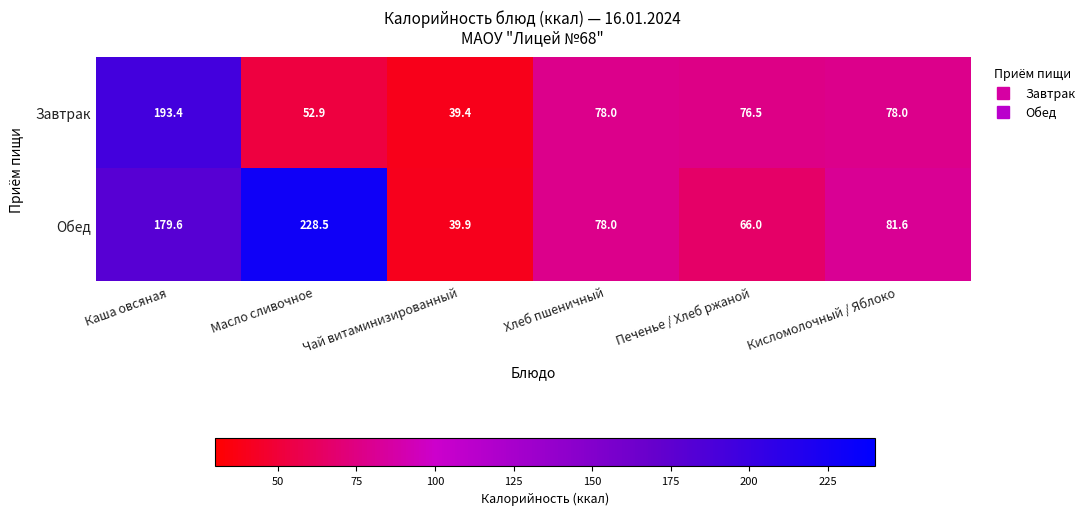

How many data points does each series have?

6